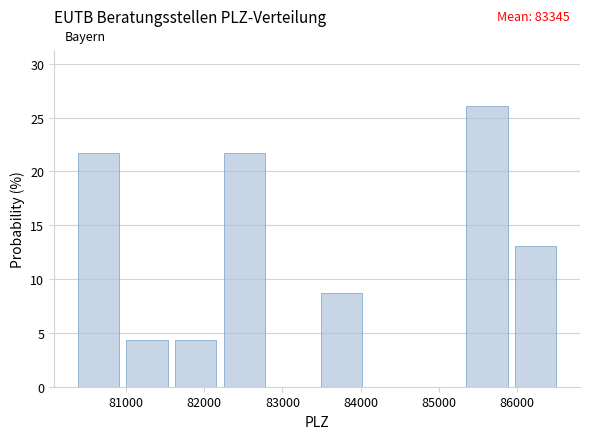

Which range on the x-axis has the tallest bar?

85300 to 85900